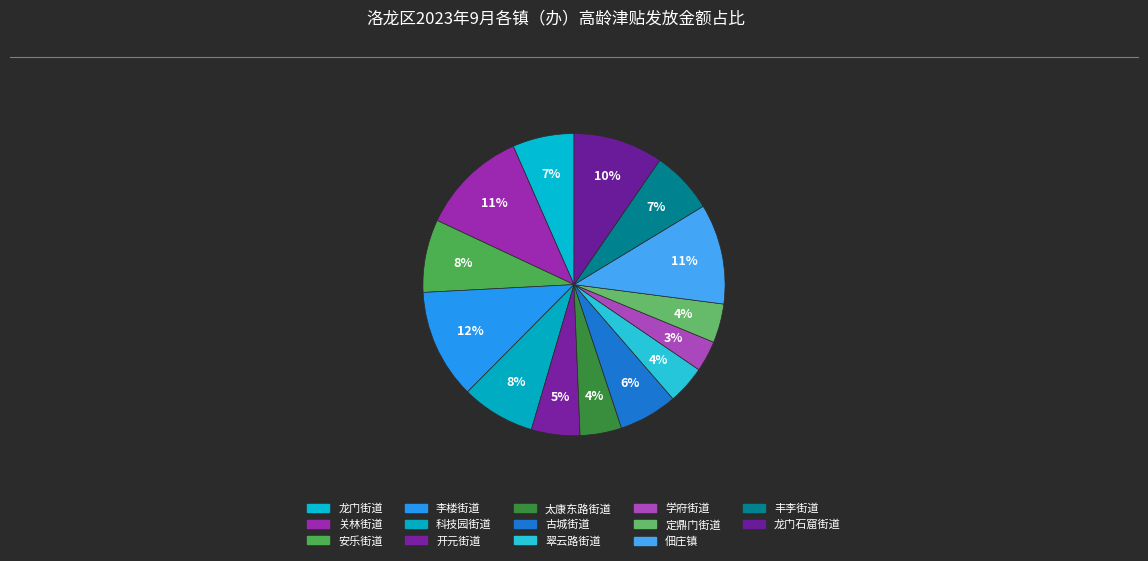

Combined, do 太康东路街道 and 安乐街道 account for over 50%?

No